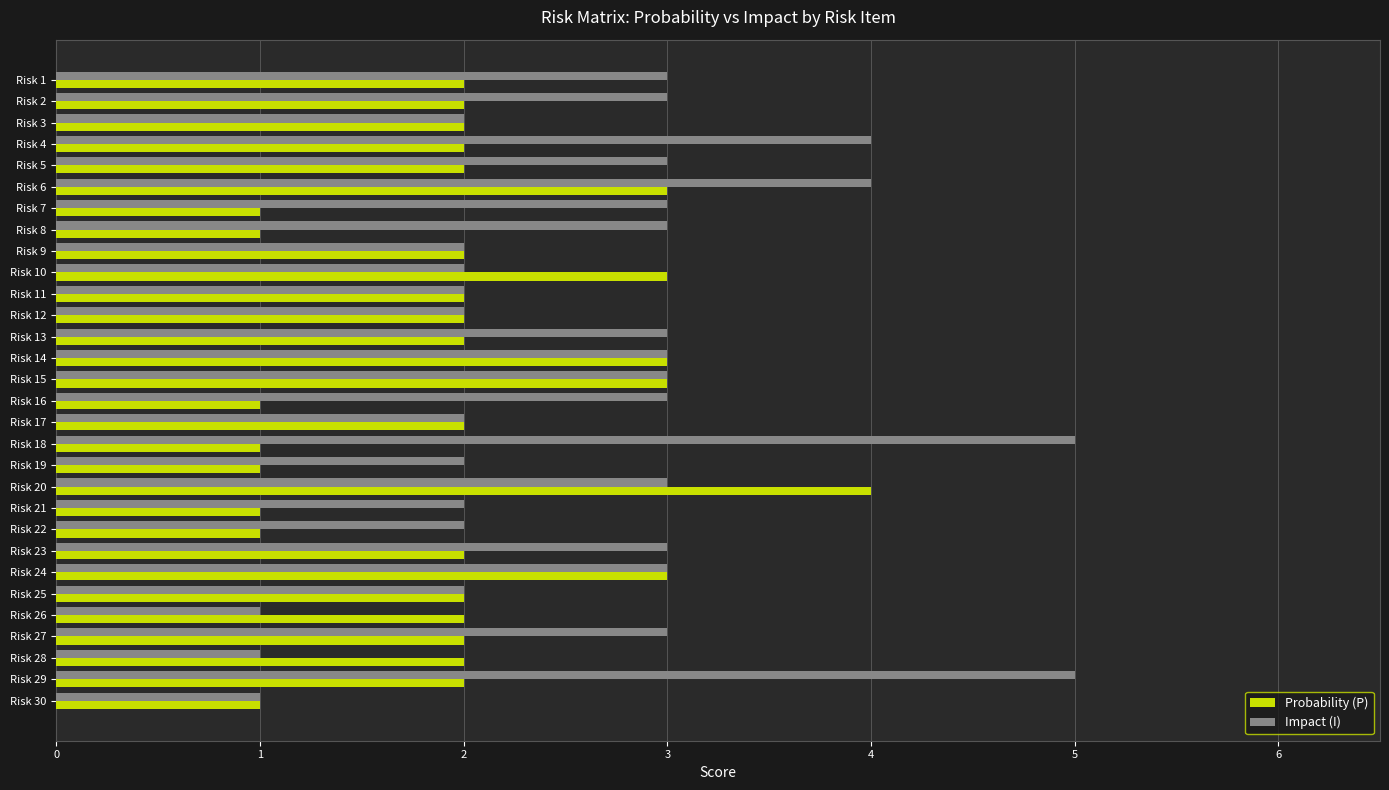

What is the smallest value displayed?

1